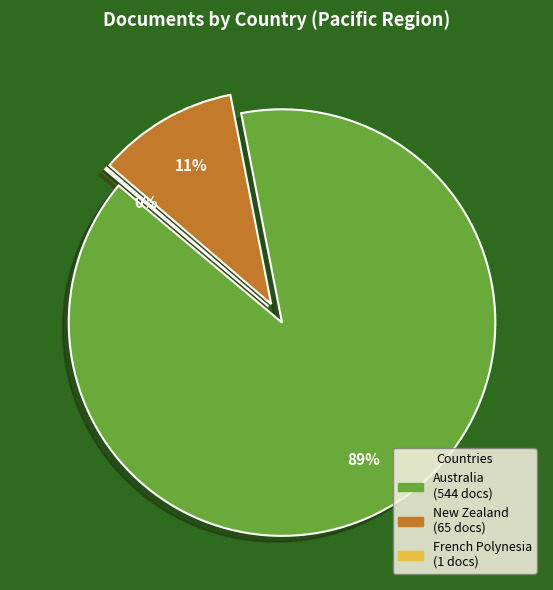

Does New Zealand represent more than half of the total?

No